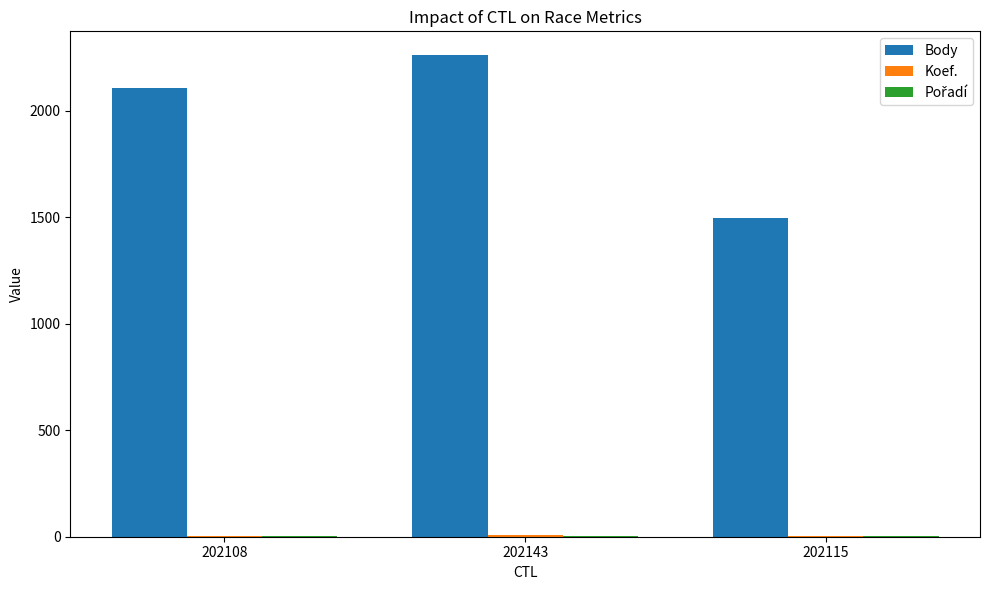

Is it true that Body equals 2109 at 202108?

True